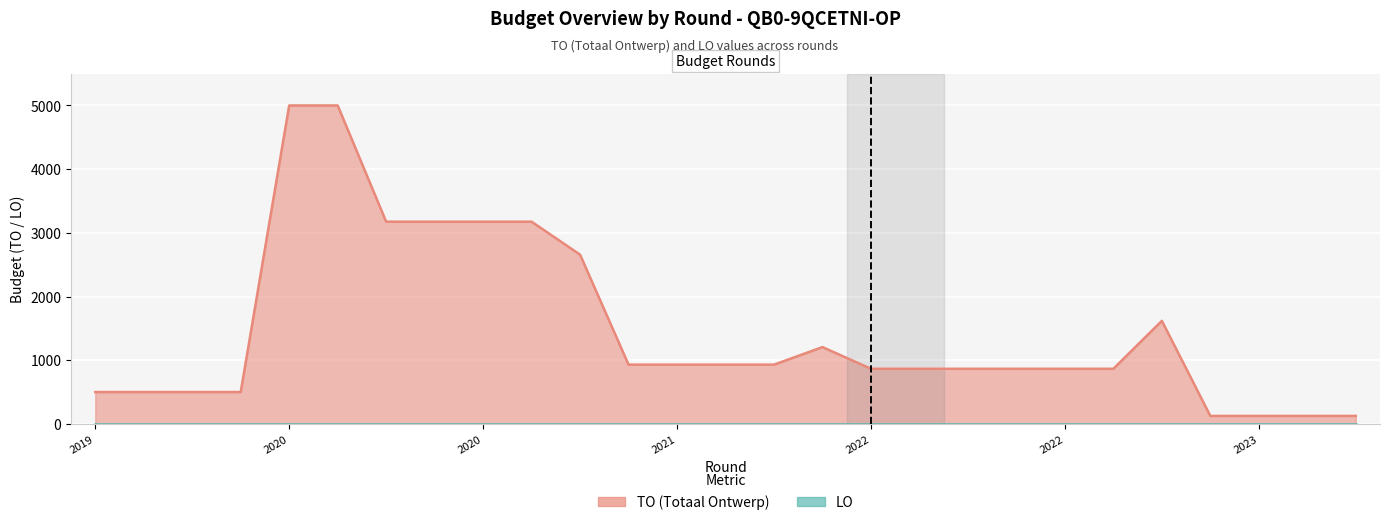

How many lines are shown in the chart?

2